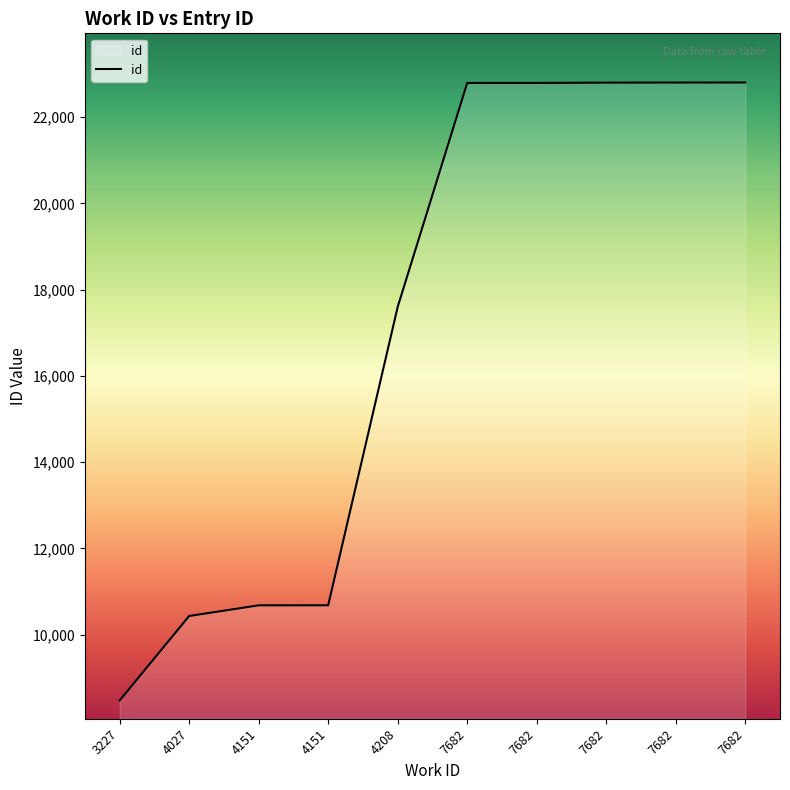

Does the chart have visible grid lines?

No